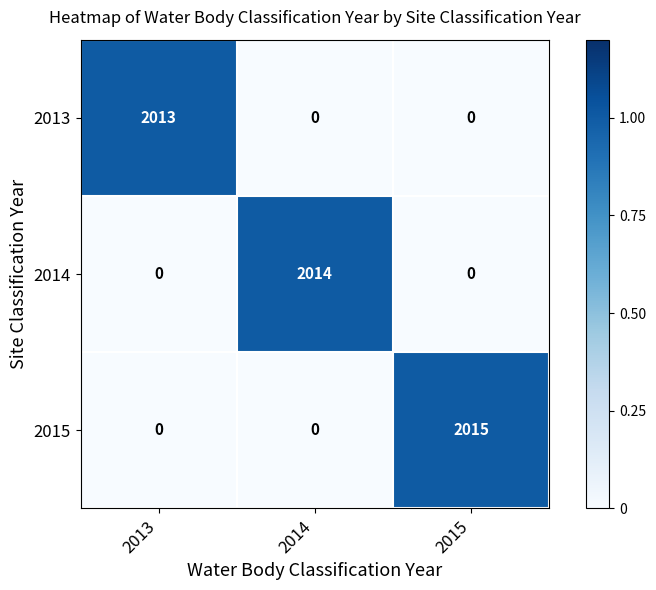

True or false: 2015 has a value of 1165 at 2014.

False